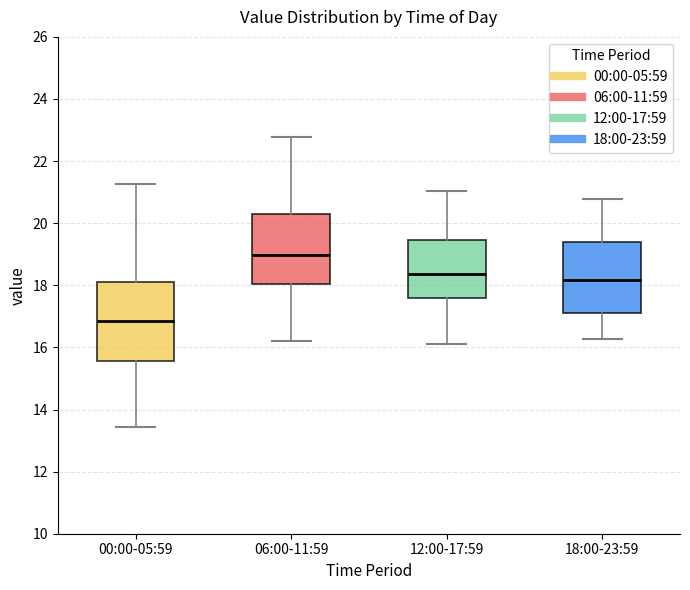

Where is the lower edge of the box for 06:00-11:59 on the y-axis? The values are not printed on the chart, so give them approximately, as read against the axis.

18.0